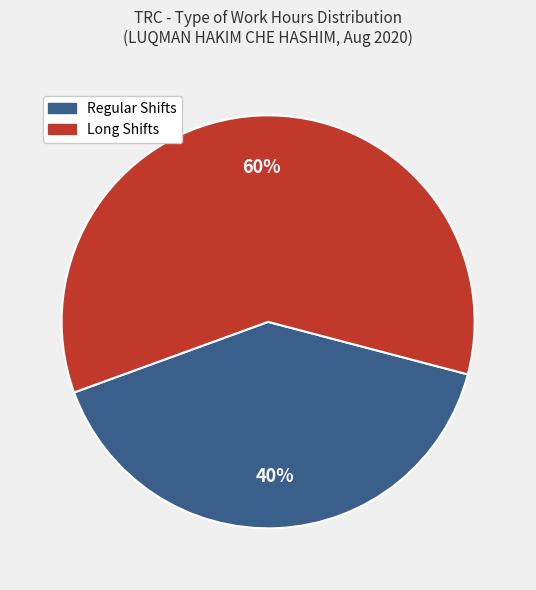

Is there a majority slice in this chart?

Yes